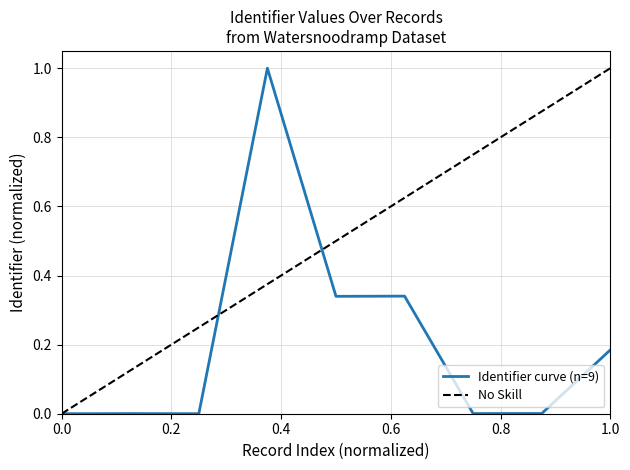

Is it true that the value at 2018-03-22 is 1.5?

False